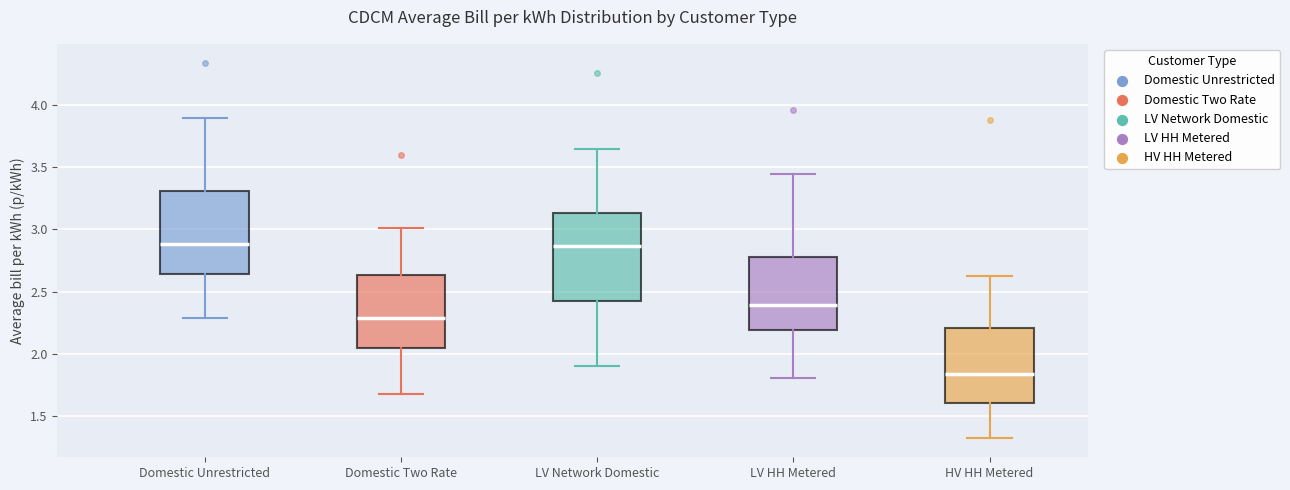

Reading left to right, read every box against the y-axis: the position of its median line, the range the box covers, and the ends of its whiskers. The values are not printed on the chart, so give them approximately, as read against the axis.

Domestic Unrestricted: median 2.90, box 2.65 to 3.30, whiskers 2.30 to 3.90
Domestic Two Rate: median 2.30, box 2.05 to 2.65, whiskers 1.70 to 3.00
LV Network Domestic: median 2.85, box 2.45 to 3.15, whiskers 1.90 to 3.65
LV HH Metered: median 2.40, box 2.20 to 2.75, whiskers 1.80 to 3.45
HV HH Metered: median 1.85, box 1.60 to 2.20, whiskers 1.30 to 2.60